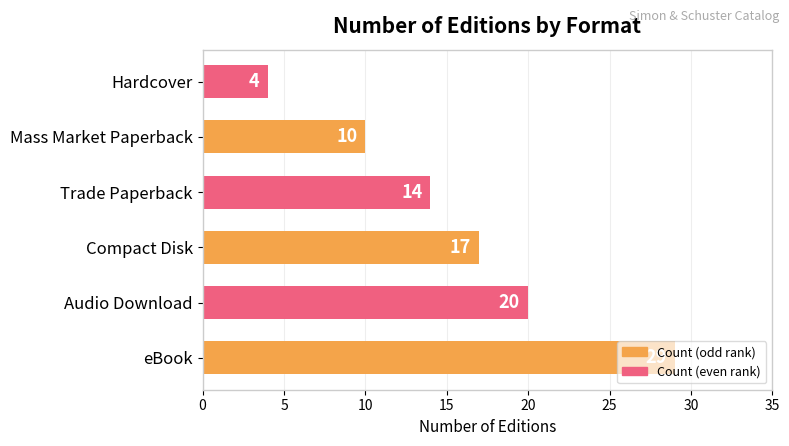

What is the sum of all values?

94